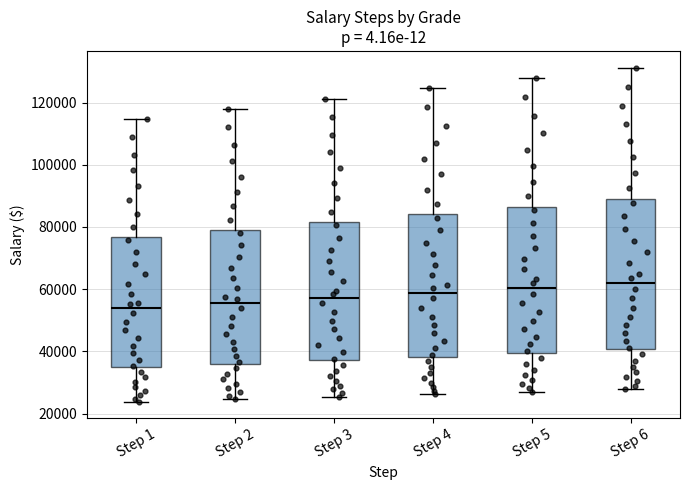

Where does the median line of the box for Step 6 sit on the y-axis? The values are not printed on the chart, so give them approximately, as read against the axis.

62000